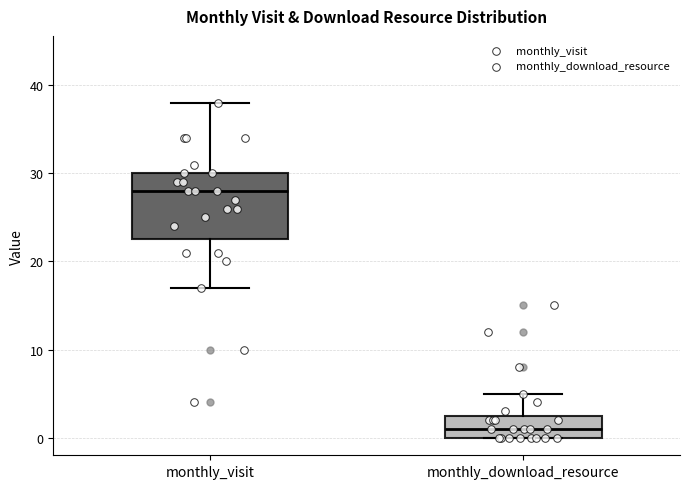

Reading left to right, transcribe this box plot: for each box, give where its median line is, the range the box spans, and where its two whiskers end, as read against the y-axis. The values are not printed on the chart, so give them approximately, as read against the axis.

monthly_visit: median 28, box 23 to 30, whiskers 17 to 38
monthly_download_resource: median 1, box 0 to 3, whiskers 0 to 5